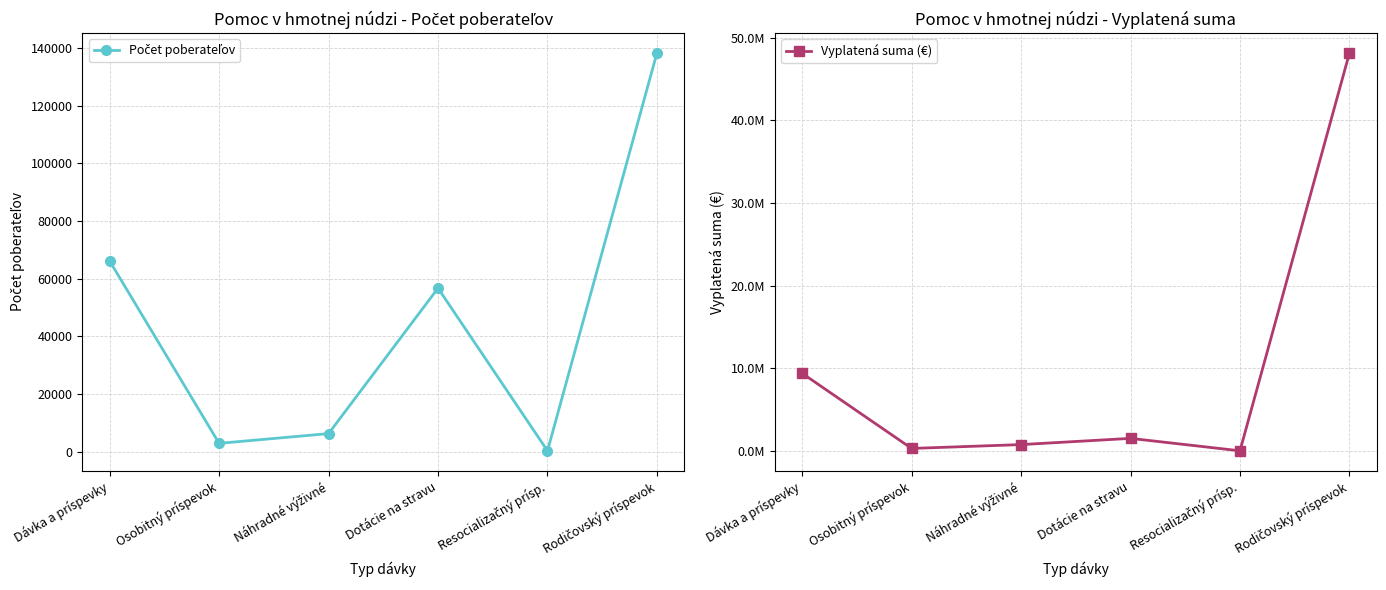

Where is the first local maximum for Počet poberateľov?

Dotácie na stravu